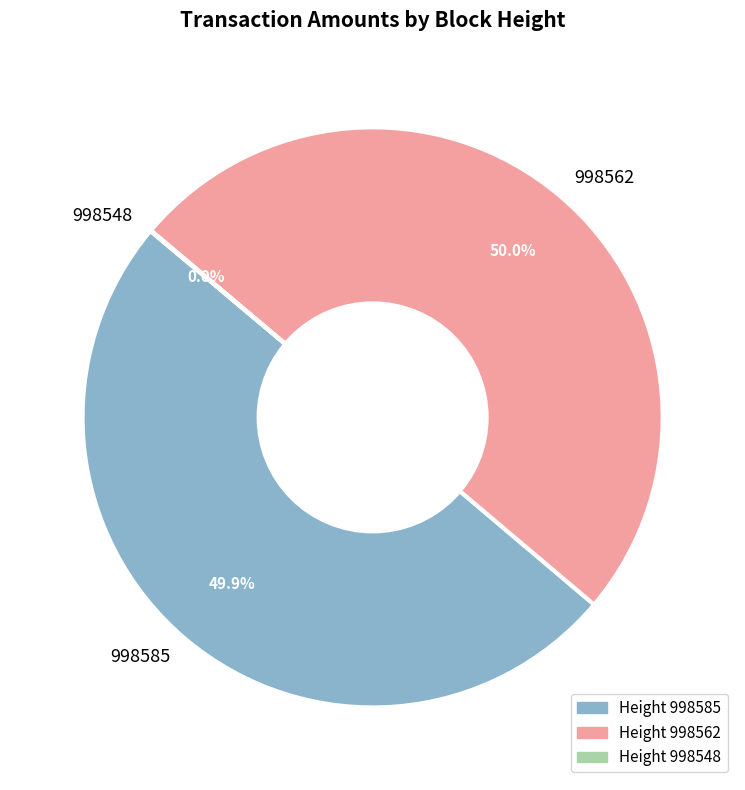

What is the ratio of the value at 998585 to the value at 998562?

1.0